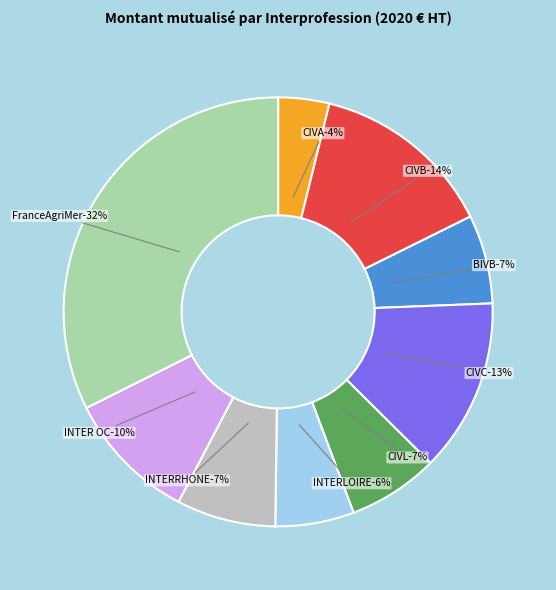

To the nearest percent, what portion does INTERRHONE represent?

7%